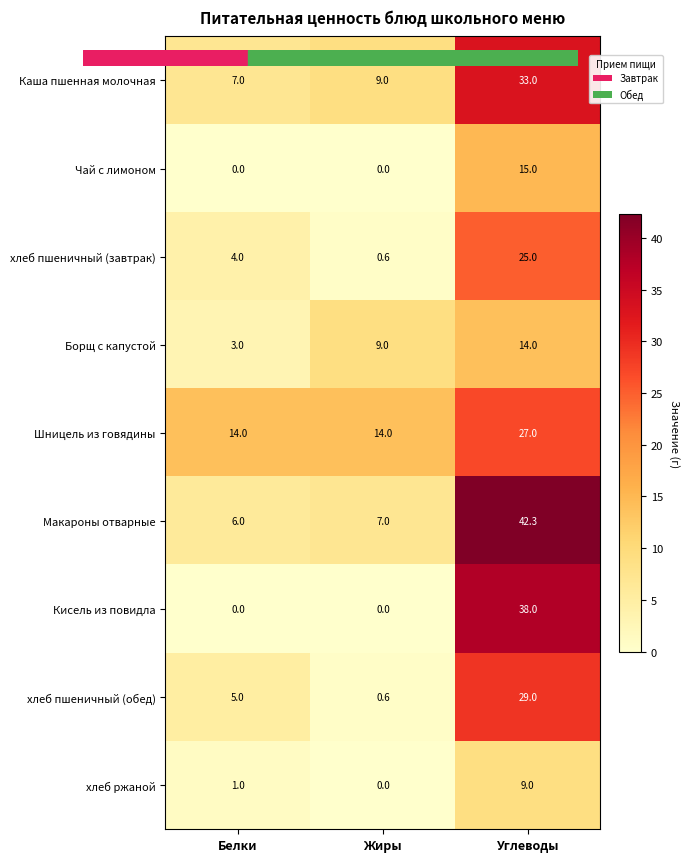

List the series in order of their peak value, highest first.

Макароны отварные, Кисель из повидла, Каша пшенная молочная, хлеб пшеничный (обед), Шницель из говядины, хлеб пшеничный (завтрак), Чай с лимоном, Борщ с капустой, хлеб ржаной